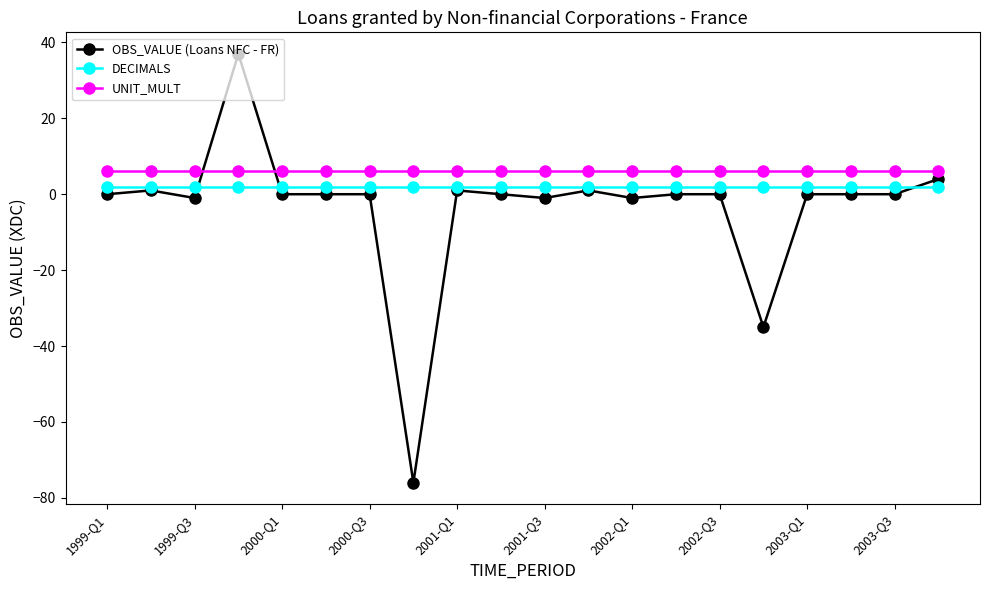

Which series has the largest range (max minus min)?

OBS_VALUE (Loans NFC - FR)